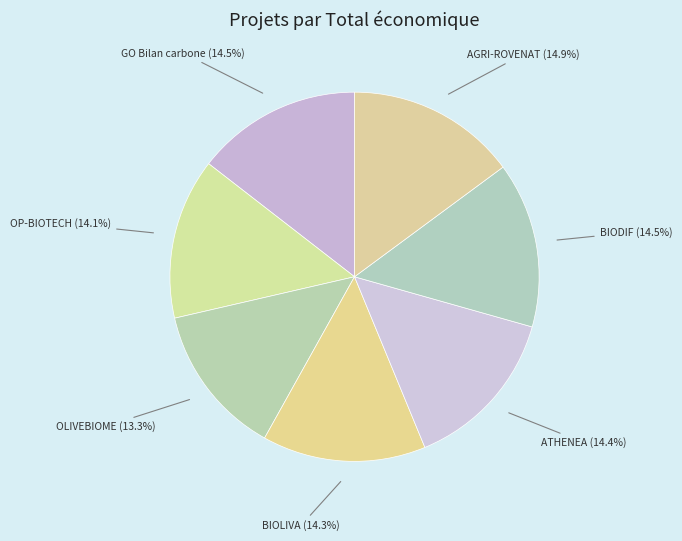

How many segments does this pie chart have?

7